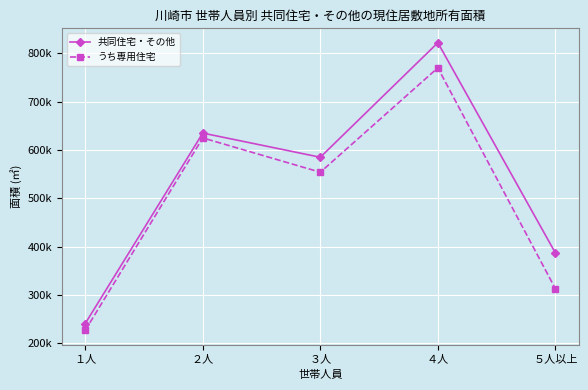

Reading right to left, list all the values displayed in this chart.

共同住宅・その他: ５人以上=387000	４人=822000	３人=585000	２人=635000	１人=241000
うち専用住宅: ５人以上=313000	４人=770000	３人=554000	２人=625000	１人=227000